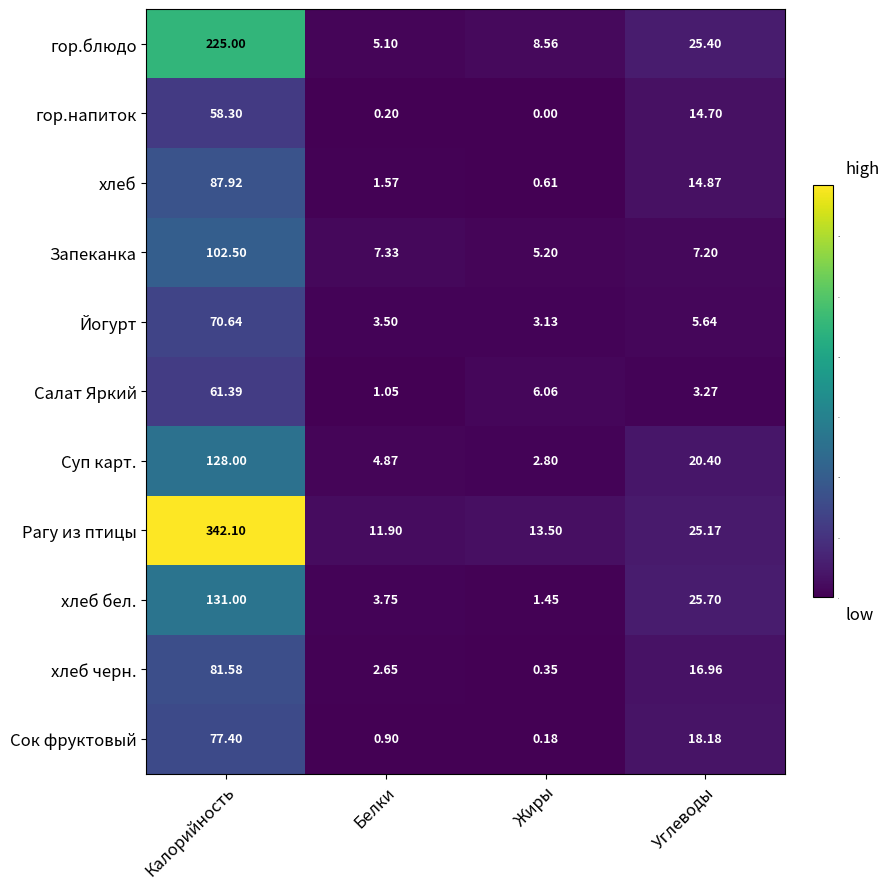

Rank the series at Углеводы from highest to lowest value.

хлеб бел., гор.блюдо, Рагу из птицы, Суп карт., Сок фруктовый, хлеб черн., хлеб, гор.напиток, Запеканка, Йогурт, Салат Яркий